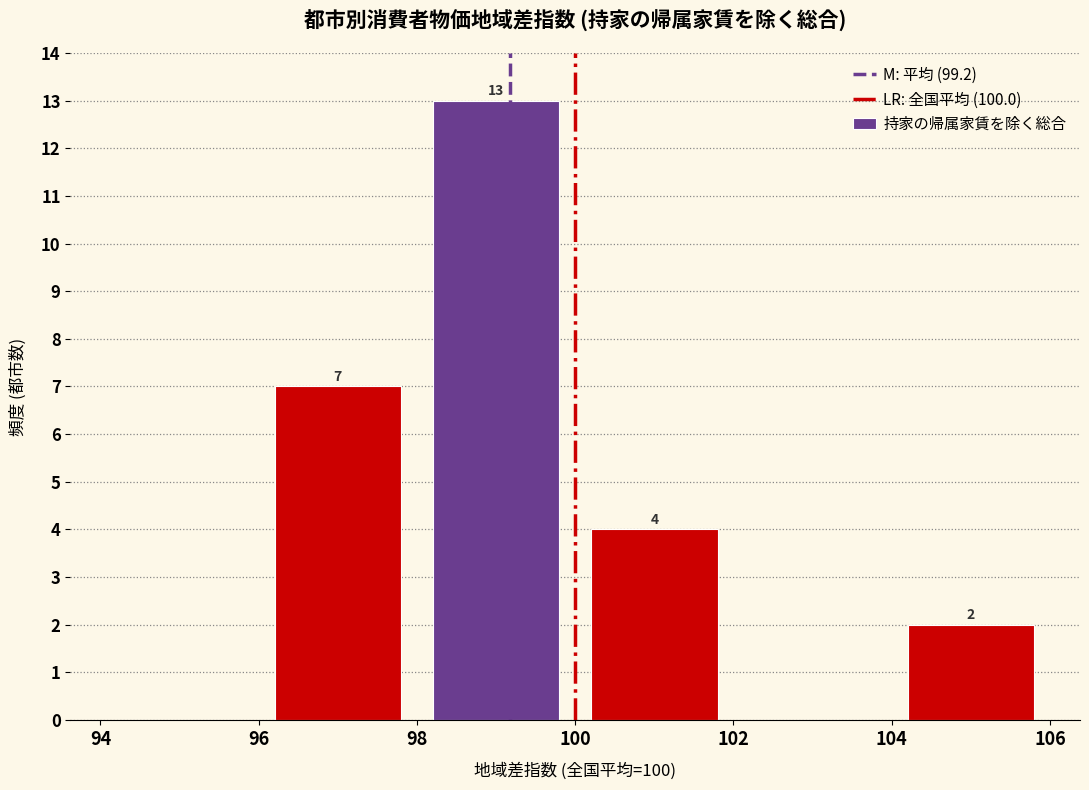

Over which range of the x-axis is the bar tallest?

98 to 100